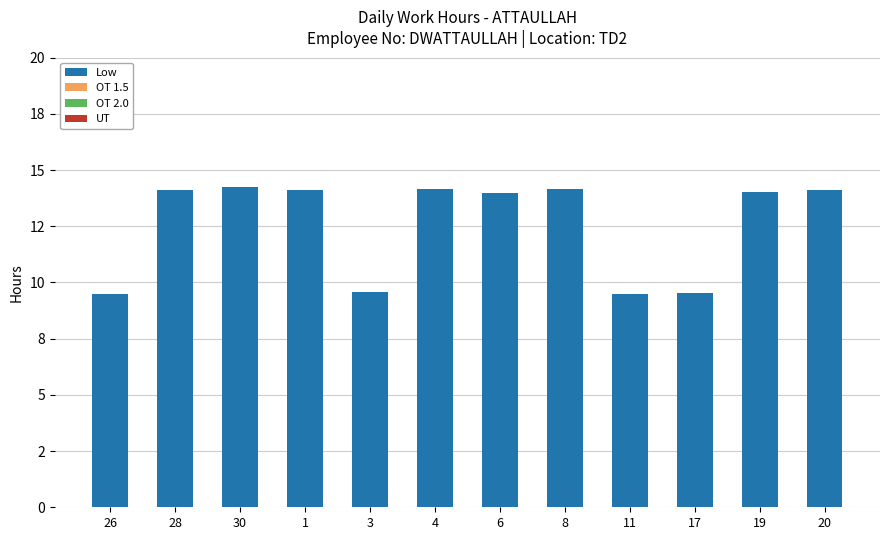

Reading right to left, what are all the values shown in this chart?

Low: 20=14.1	19=14.0	17=9.6	11=9.5	8=14.2	6=14.0	4=14.1	3=9.6	1=14.1	30=14.2	28=14.1	26=9.5
OT 1.5: 20=0.0	19=0.0	17=0.0	11=0.0	8=0.0	6=0.0	4=0.0	3=0.0	1=0.0	30=0.0	28=0.0	26=0.0
OT 2.0: 20=0.0	19=0.0	17=0.0	11=0.0	8=0.0	6=0.0	4=0.0	3=0.0	1=0.0	30=0.0	28=0.0	26=0.0
UT: 20=0.0	19=0.0	17=0.0	11=0.0	8=0.0	6=0.0	4=0.0	3=0.0	1=0.0	30=0.0	28=0.0	26=0.0